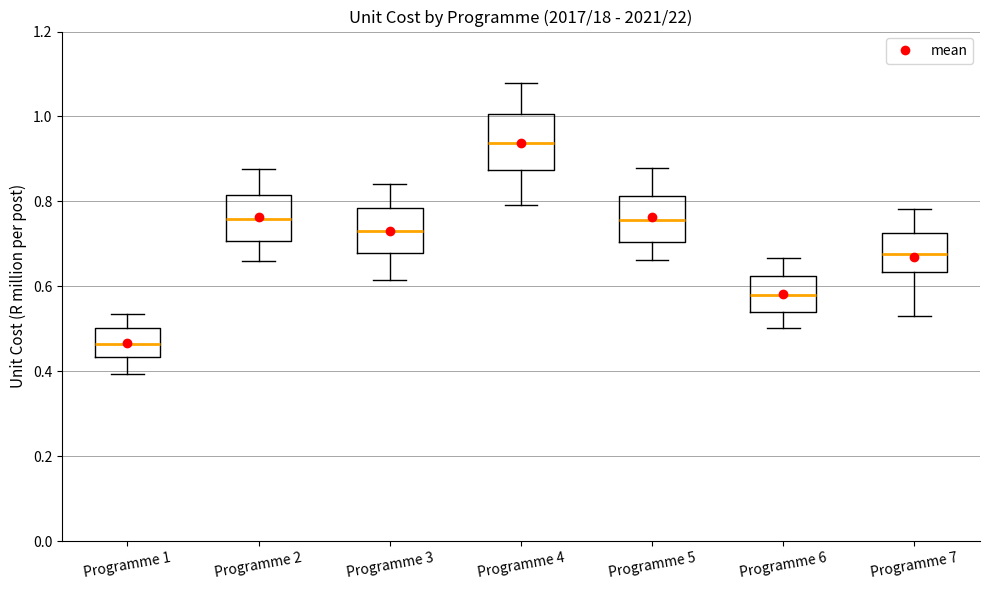

Reading left to right, transcribe this box plot: for each box, give where its median line is, the range the box spans, and where its two whiskers end, as read against the y-axis. The values are not printed on the chart, so give them approximately, as read against the axis.

Programme 1: median 0.46, box 0.44 to 0.50, whiskers 0.40 to 0.54
Programme 2: median 0.76, box 0.70 to 0.82, whiskers 0.66 to 0.88
Programme 3: median 0.72, box 0.68 to 0.78, whiskers 0.62 to 0.84
Programme 4: median 0.94, box 0.88 to 1.00, whiskers 0.80 to 1.08
Programme 5: median 0.76, box 0.70 to 0.82, whiskers 0.66 to 0.88
Programme 6: median 0.58, box 0.54 to 0.62, whiskers 0.50 to 0.66
Programme 7: median 0.68, box 0.64 to 0.72, whiskers 0.54 to 0.78